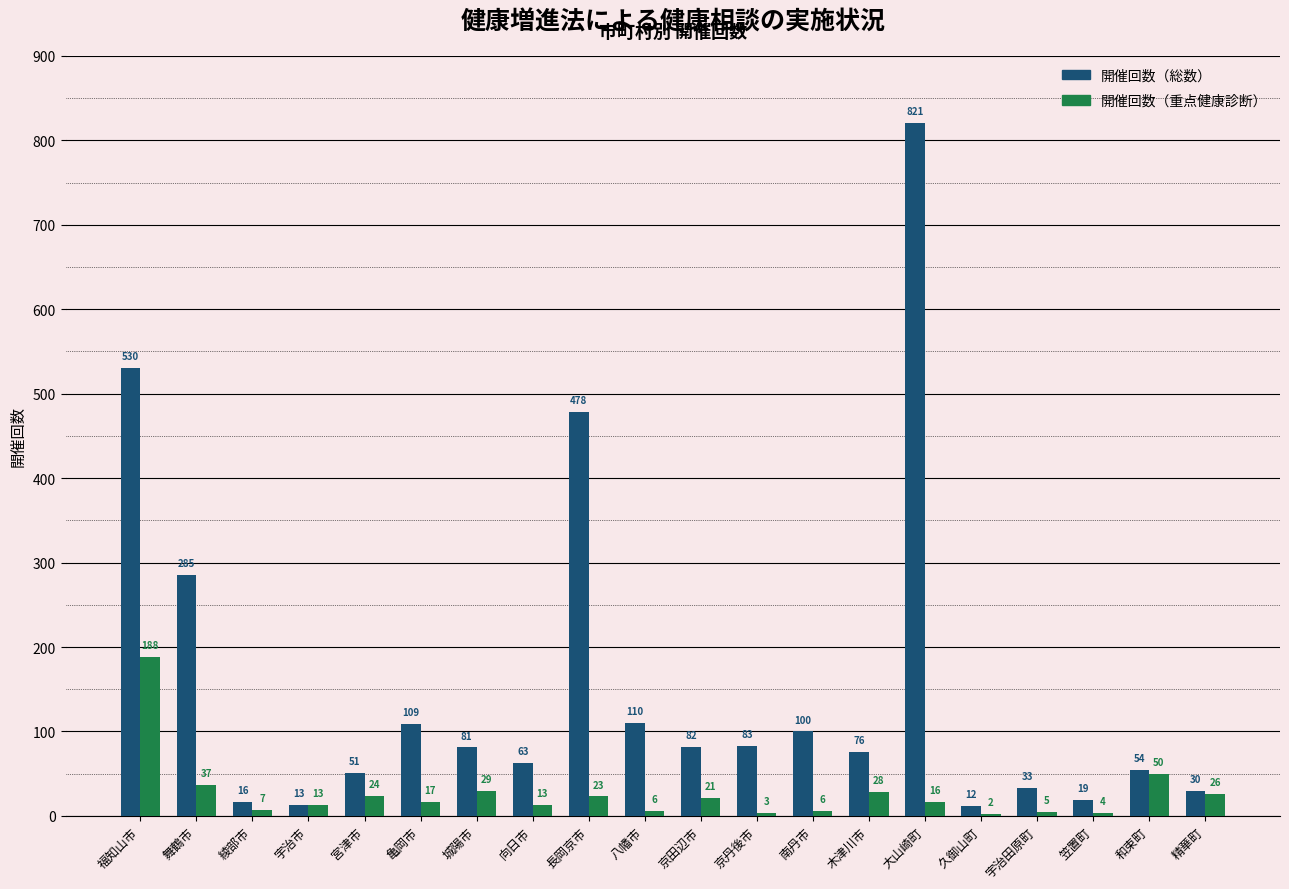

Is it true that 開催回数（重点健康診断） equals 16 at 大山崎町?

True